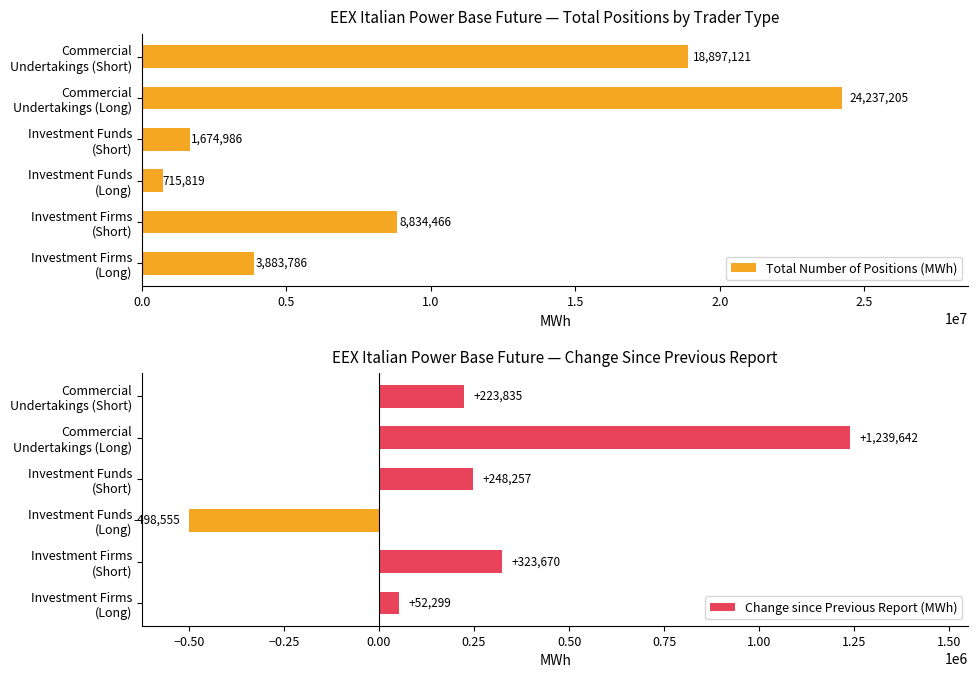

What is the average value of the Total Number of Positions (MWh) series?

9707230